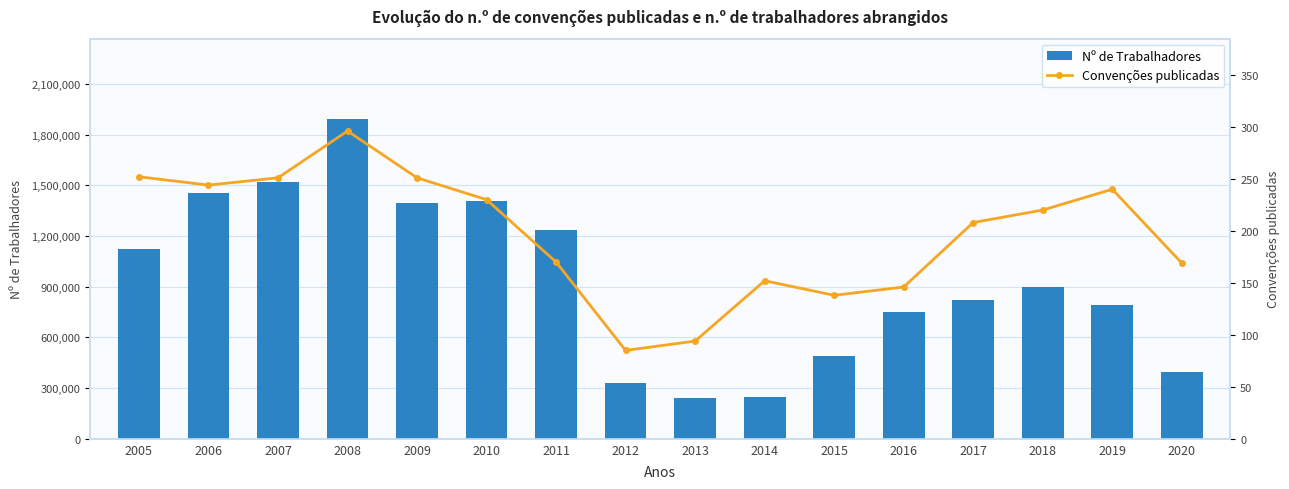

Does the chart contain stacked bars?

No